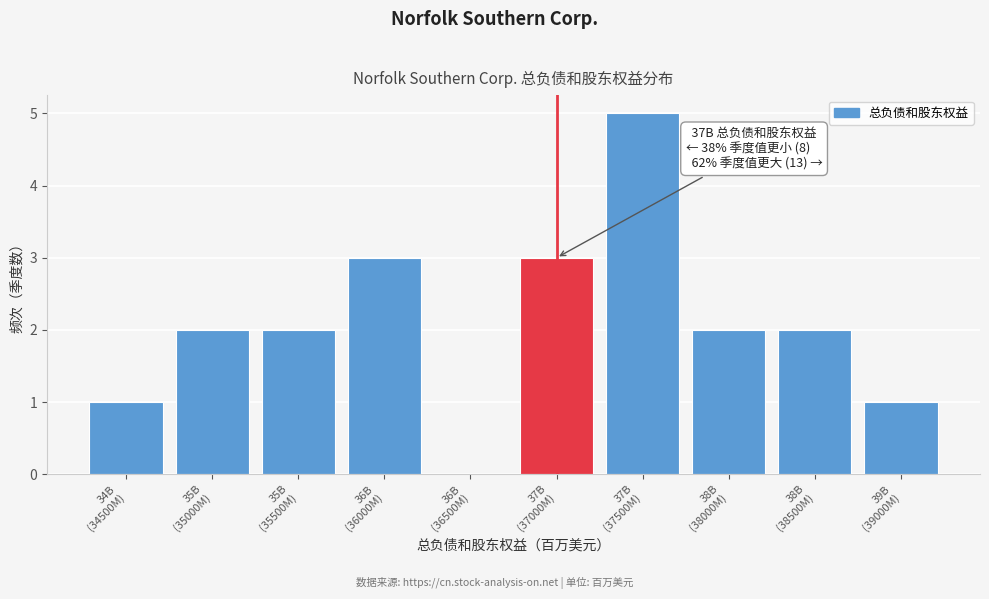

What is the maximum value shown in the chart?

5